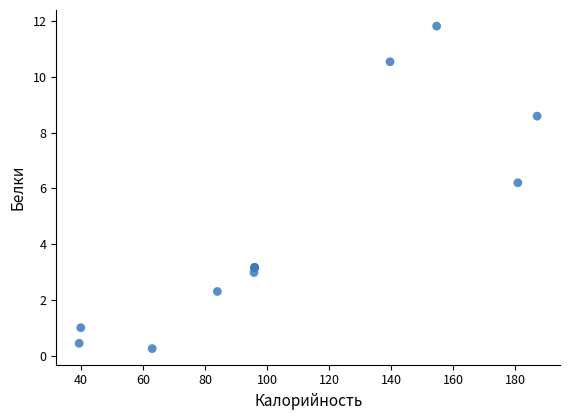

What Y value in the scatter plot is closest to 6?

6.2